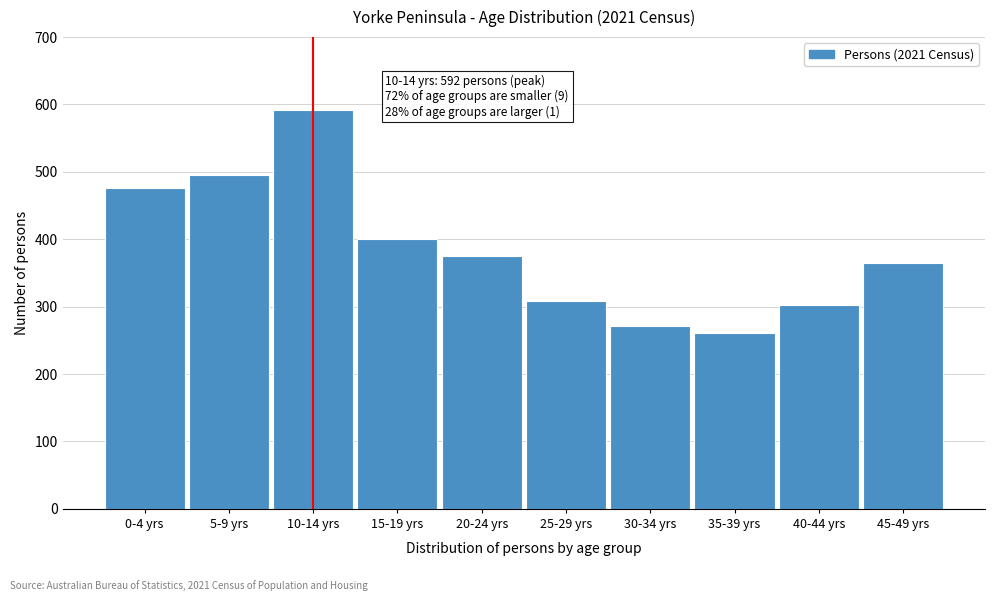

Reading left to right, what are all the values shown in this chart?

476	496	592	400	375	309	272	261	303	365